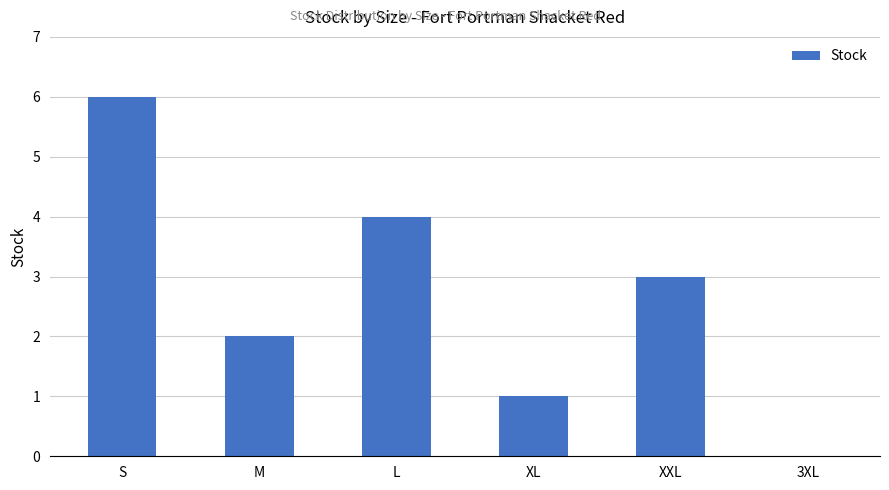

Where is the data nearest to the value 3?

XXL